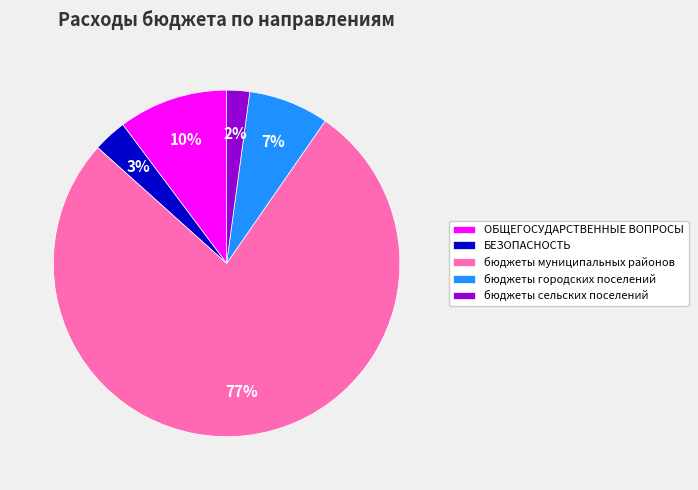

Which has a higher value, бюджеты городских поселений or бюджеты муниципальных районов?

бюджеты муниципальных районов